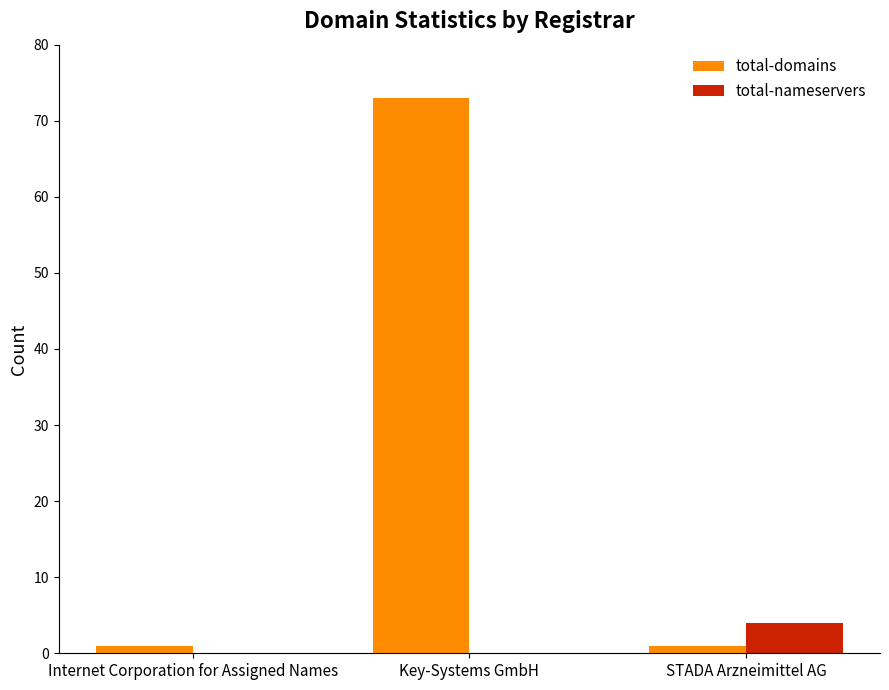

Which series has the largest total across all categories?

total-domains